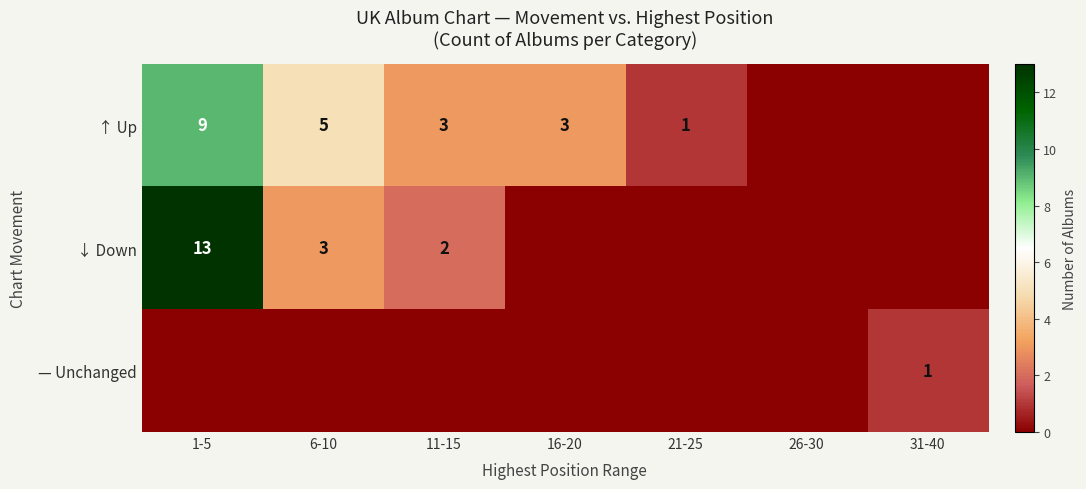

True or false: ↓ Down has a value of 3 at 6-10.

True